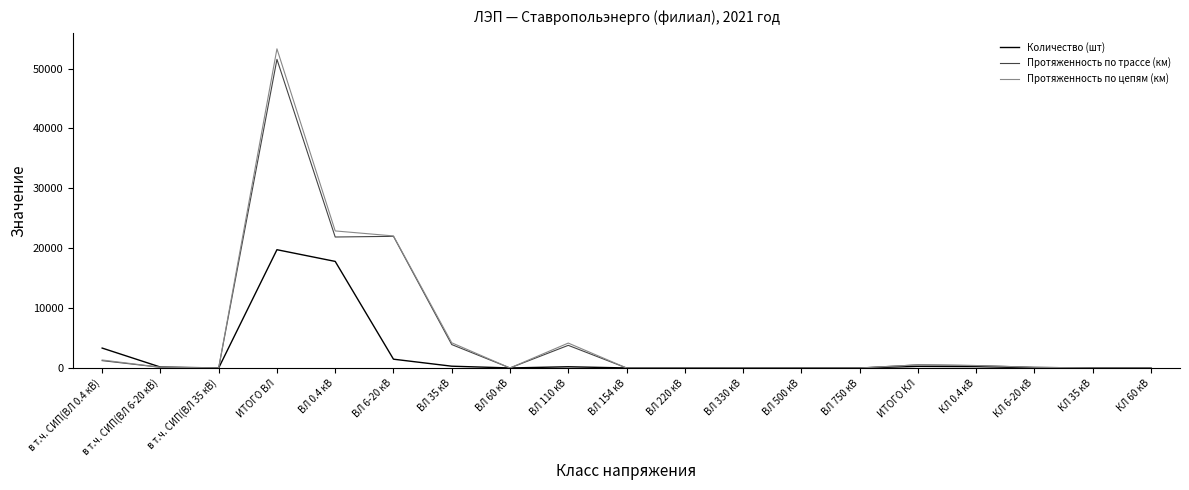

At which label does Протяженность по цепям (км) first exceed 115?

в т.ч. СИП(ВЛ 0.4 кВ)